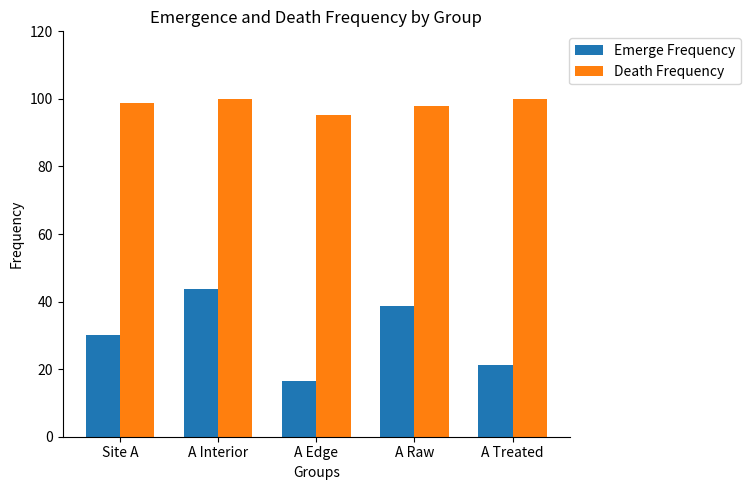

Reading left to right, what are all the values shown in this chart?

Emerge Frequency: 30.0	43.6	16.4	38.8	21.2
Death Frequency: 98.7	100.0	95.1	97.9	100.0